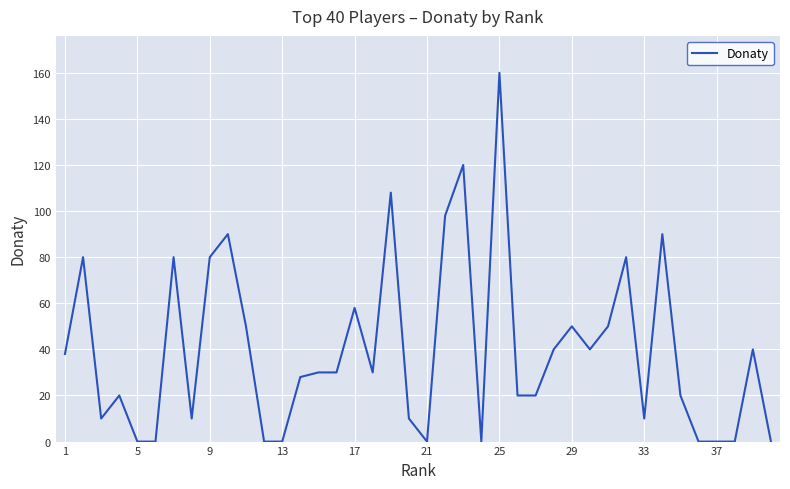

What is the greatest value displayed?

160